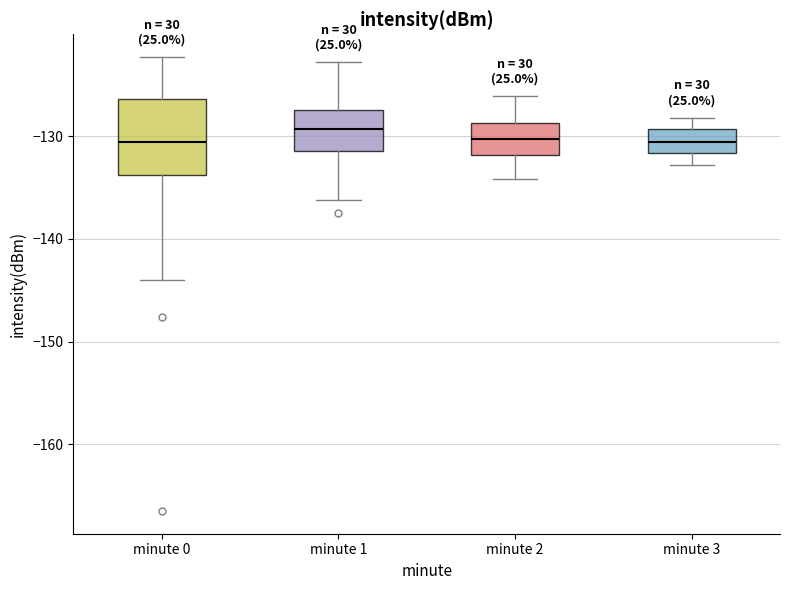

Which box is the tallest, from its lower edge to its upper edge?

minute 0